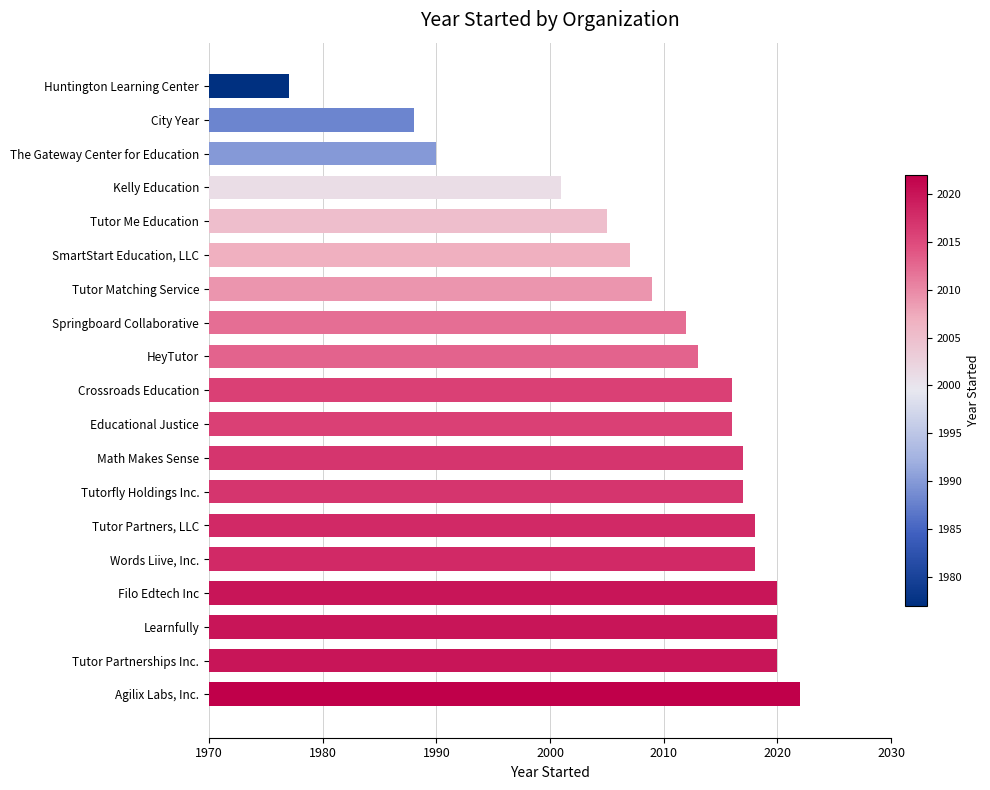

Which label corresponds to the smallest value in the chart?

Huntington Learning Center